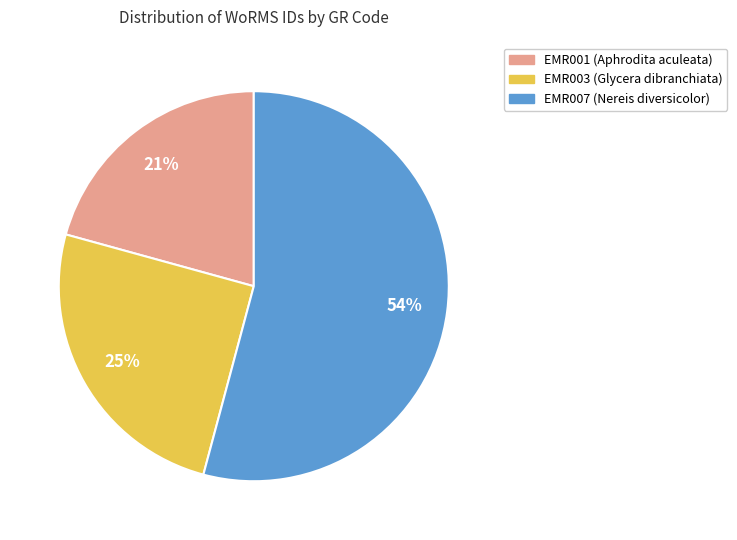

Which category has the smallest portion of the pie?

EMR001 (Aphrodita aculeata)